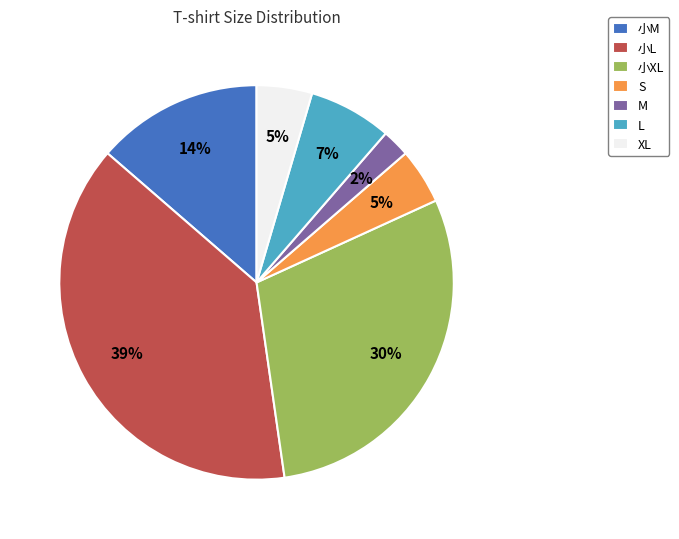

Count the number of slices in the pie.

7